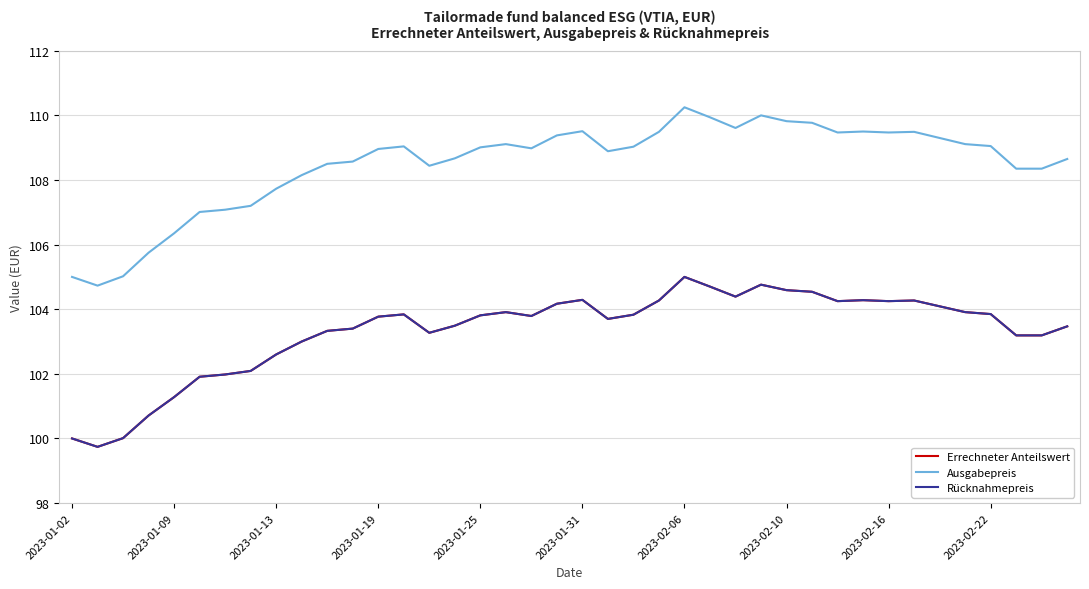

Where does the Errechneter Anteilswert series first go above 103?

10